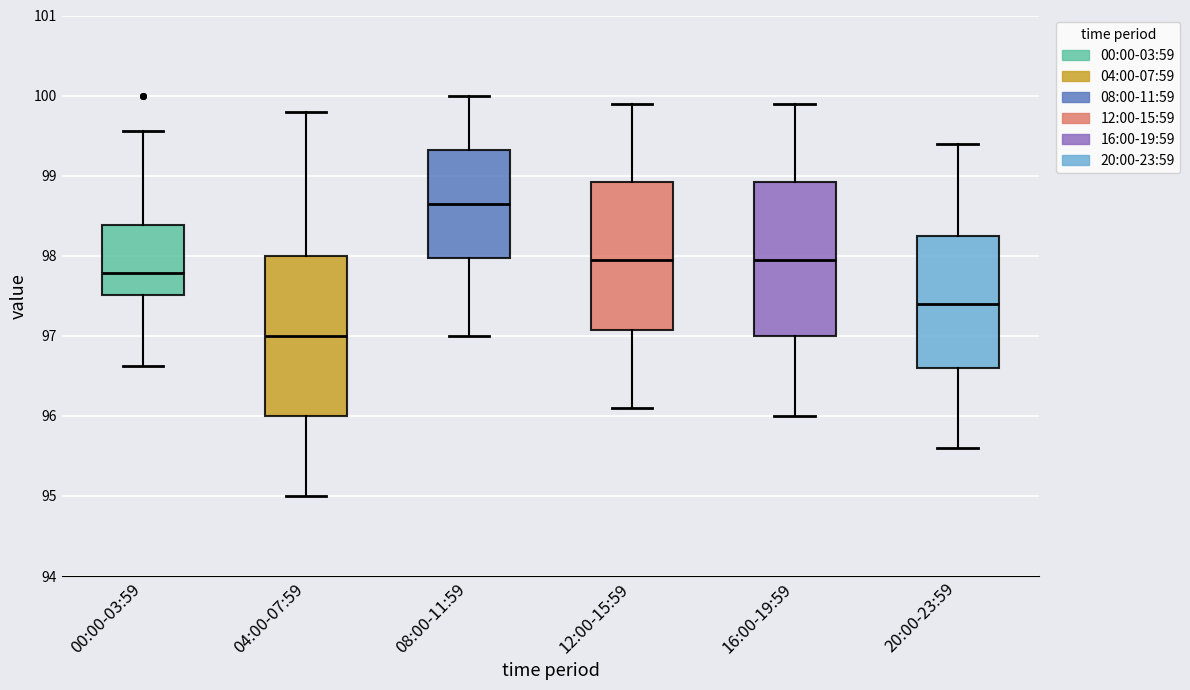

Reading left to right, transcribe this box plot: for each box, give where its median line is, the range the box spans, and where its two whiskers end, as read against the y-axis. The values are not printed on the chart, so give them approximately, as read against the axis.

00:00-03:59: median 97.8, box 97.5 to 98.4, whiskers 96.6 to 99.6
04:00-07:59: median 97.0, box 96.0 to 98.0, whiskers 95.0 to 99.8
08:00-11:59: median 98.7, box 98.0 to 99.3, whiskers 97.0 to 100.0
12:00-15:59: median 98.0, box 97.1 to 98.9, whiskers 96.1 to 99.9
16:00-19:59: median 98.0, box 97.0 to 98.9, whiskers 96.0 to 99.9
20:00-23:59: median 97.4, box 96.6 to 98.3, whiskers 95.6 to 99.4